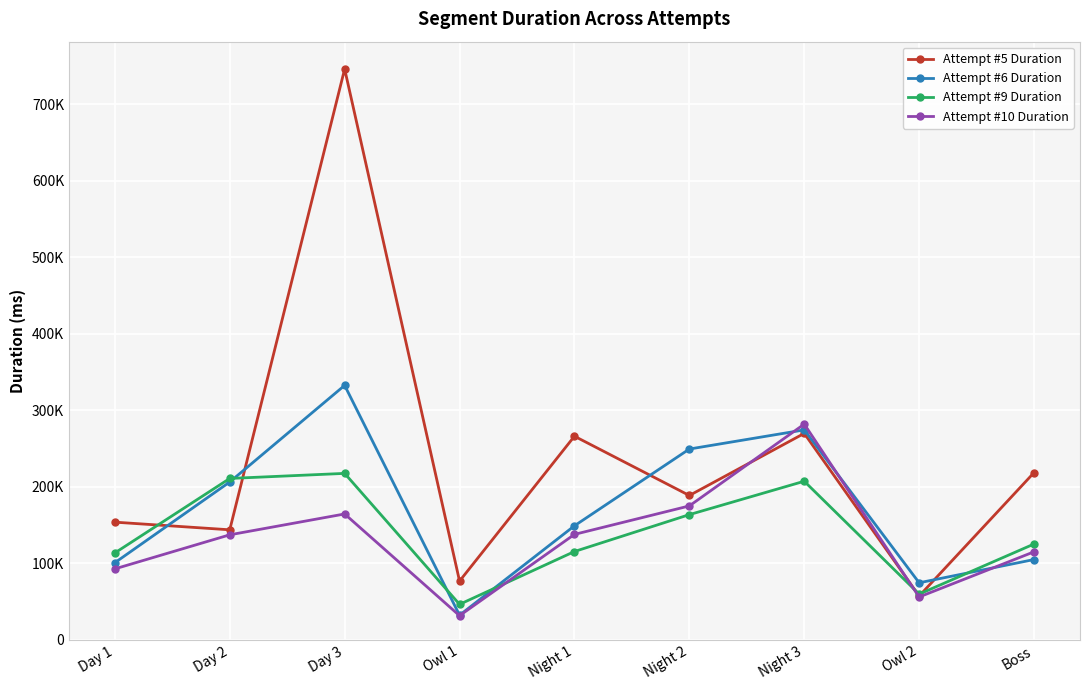

What is the total value across all series at Night 2?

776552